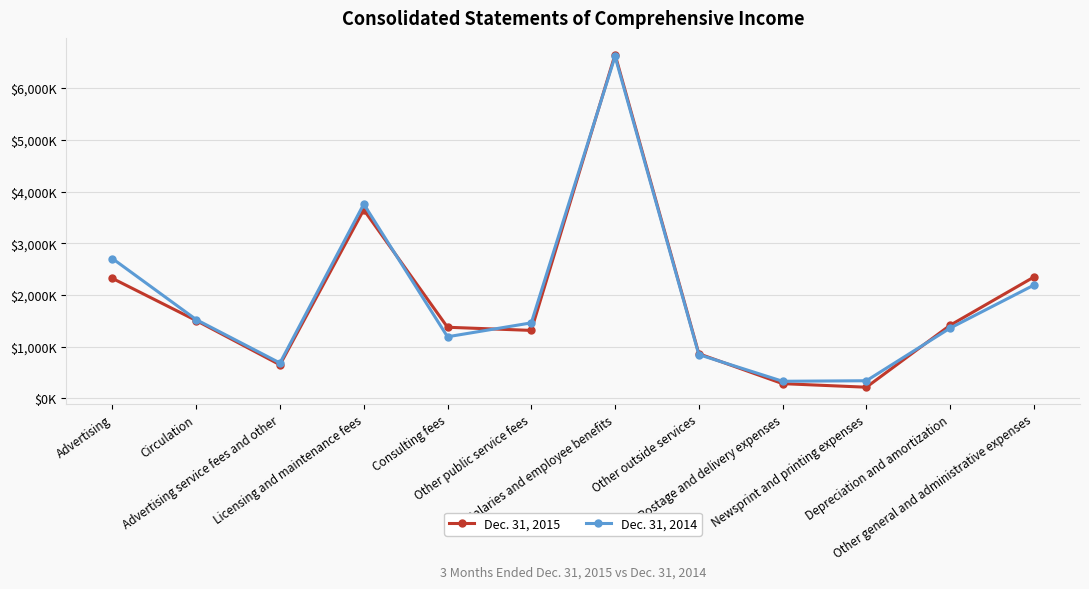

After their last crossing, which series has the higher values: Dec. 31, 2015 or Dec. 31, 2014?

Dec. 31, 2015